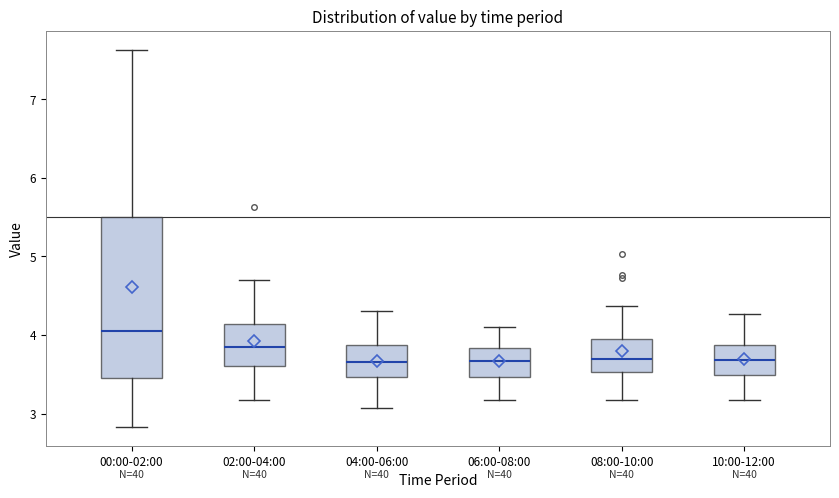

Reading left to right, transcribe this box plot: for each box, give where its median line is, the range the box spans, and where its two whiskers end, as read against the y-axis. The values are not printed on the chart, so give them approximately, as read against the axis.

00:00-02:00: median 4.1, box 3.5 to 5.5, whiskers 2.8 to 7.6
02:00-04:00: median 3.9, box 3.6 to 4.1, whiskers 3.2 to 4.7
04:00-06:00: median 3.7, box 3.5 to 3.9, whiskers 3.1 to 4.3
06:00-08:00: median 3.7, box 3.5 to 3.8, whiskers 3.2 to 4.1
08:00-10:00: median 3.7, box 3.5 to 3.9, whiskers 3.2 to 4.4
10:00-12:00: median 3.7, box 3.5 to 3.9, whiskers 3.2 to 4.3